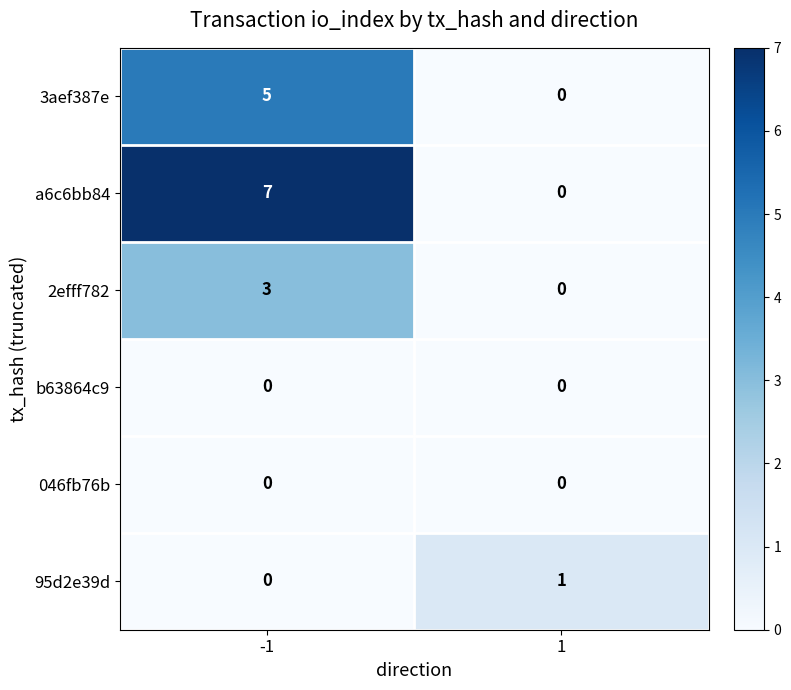

Reading left to right, list all the values displayed in this chart.

3aef387e: 5	0
a6c6bb84: 7	0
2efff782: 3	0
b63864c9: 0	0
046fb76b: 0	0
95d2e39d: 0	1